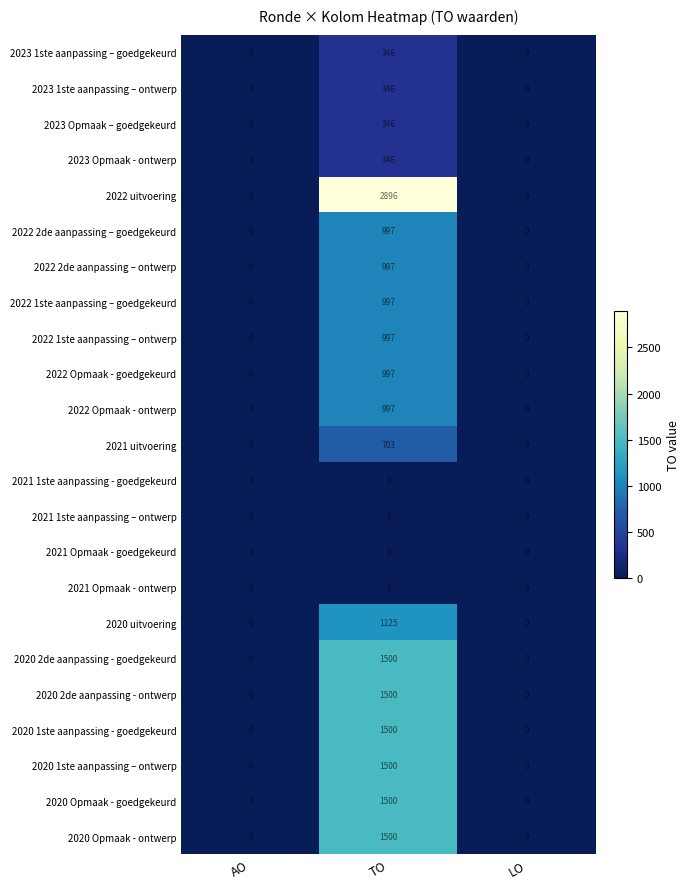

At which category is the sum across all series the highest?

TO